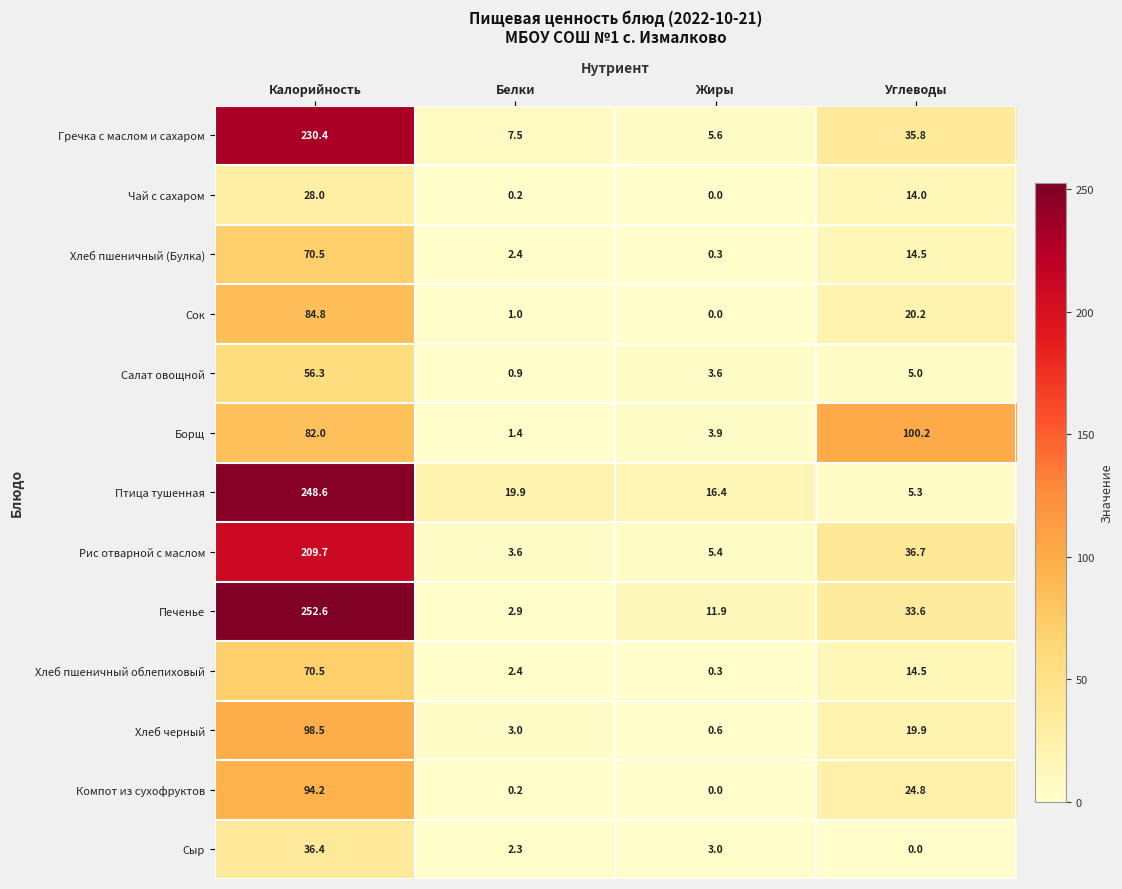

What is the total value across all series at Калорийность?

1562.5